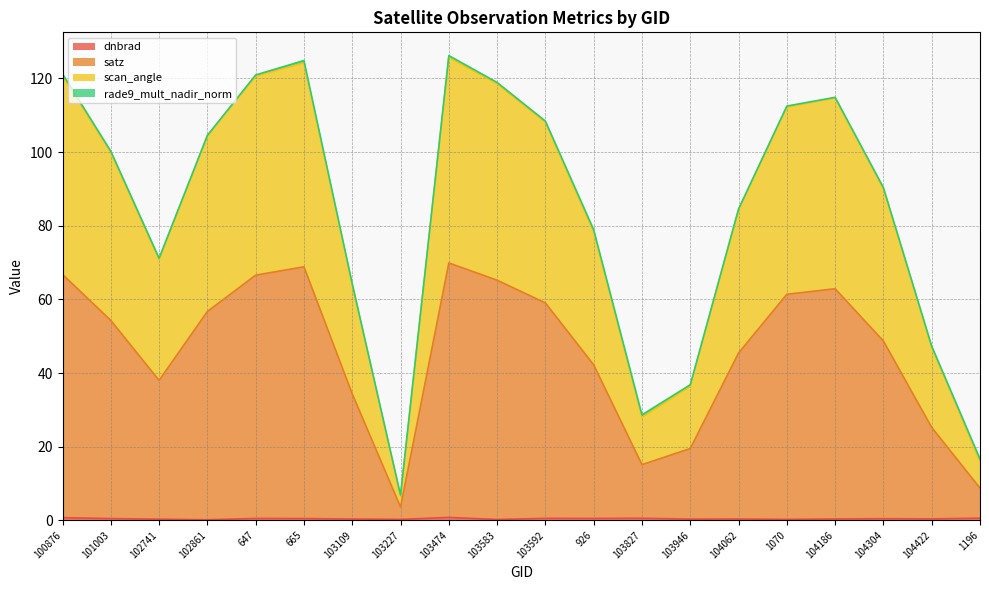

Does the chart have visible grid lines?

Yes